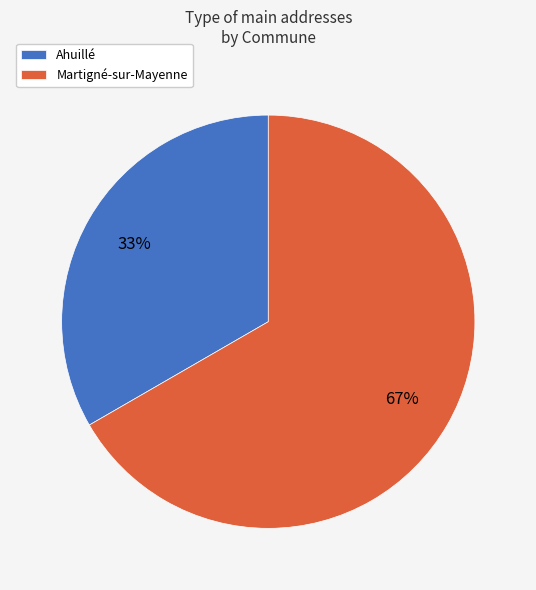

Does any single category account for the majority?

Yes